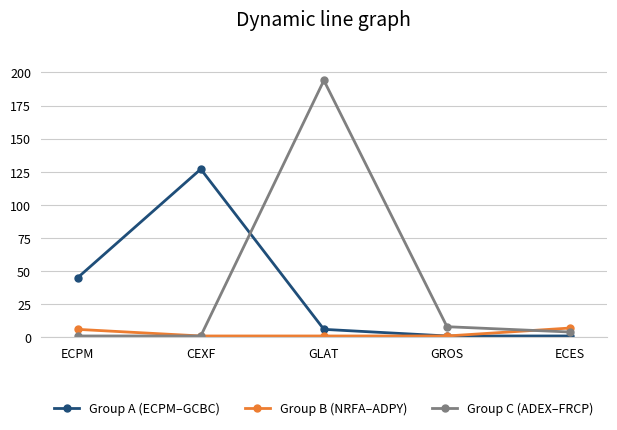

What is the spread (max minus min) of values at GROS?

7